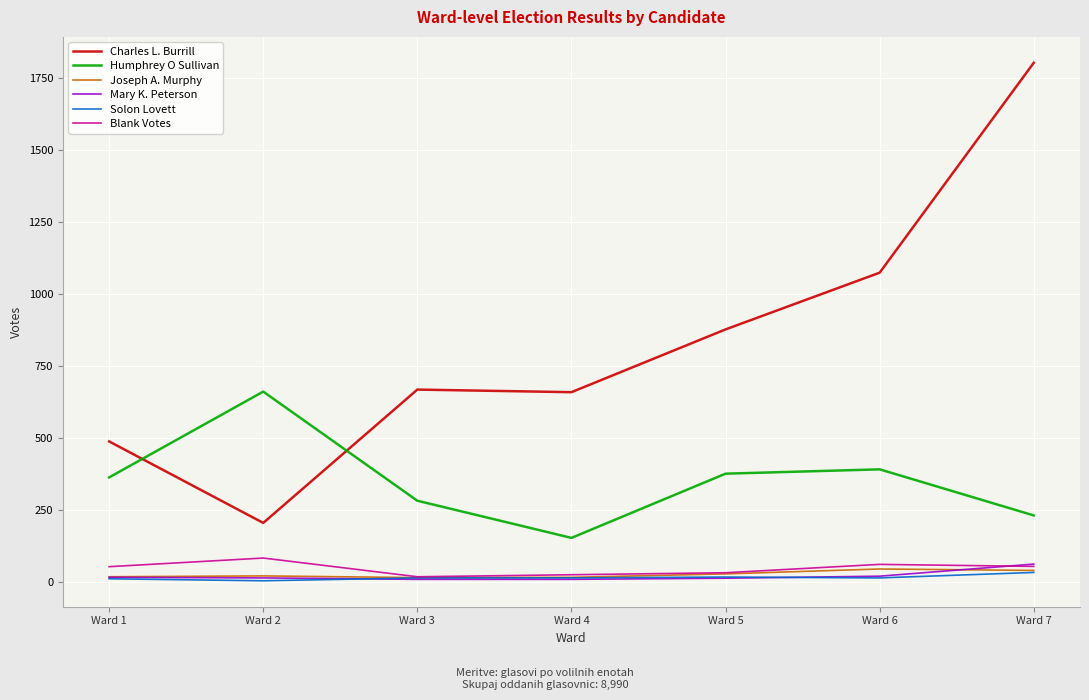

What value does the Solon Lovett series have at Ward 3, to the nearest 10?

10